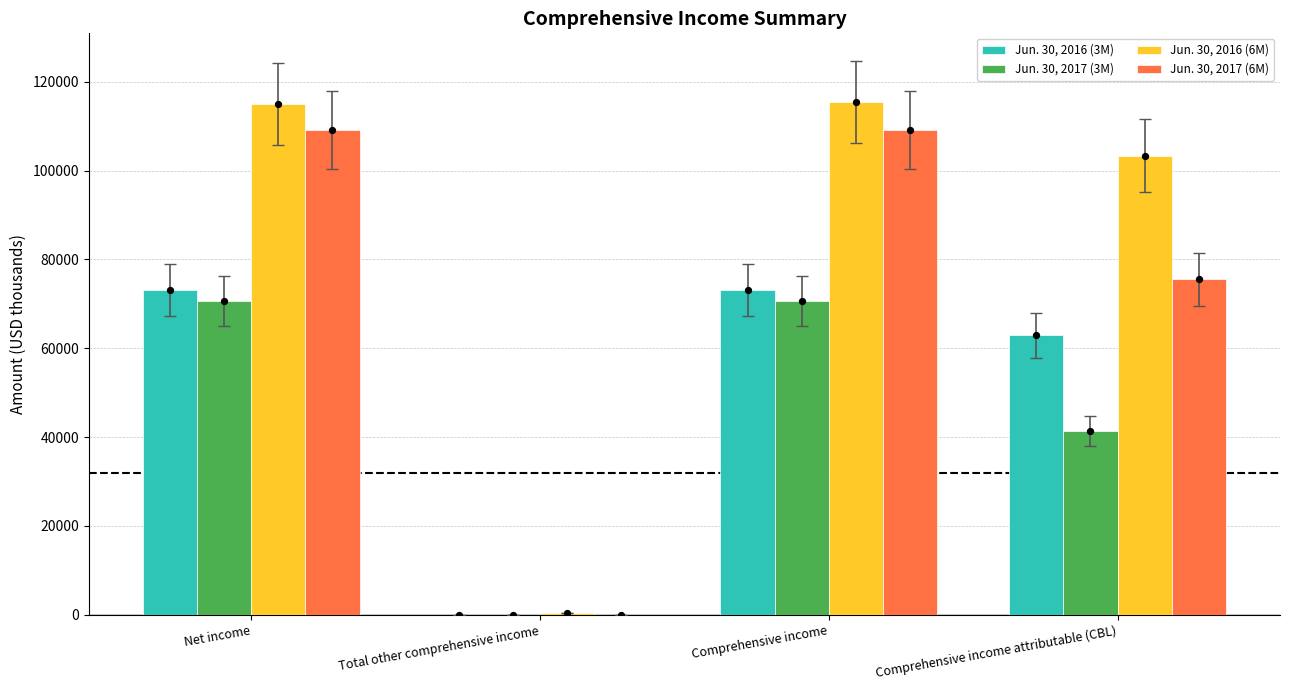

Which series reaches the minimum Y coordinate?

Jun. 30, 2016 (3M)